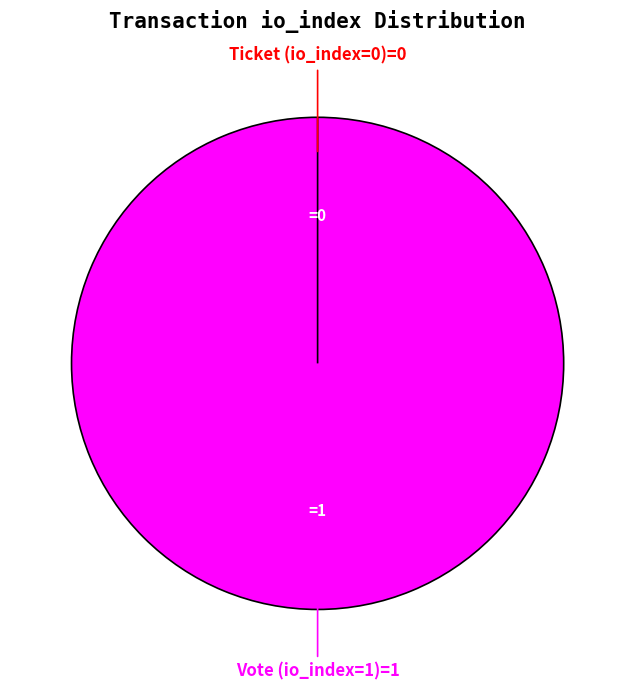

Which slice represents more than half of the pie?

Vote (io_index=1)